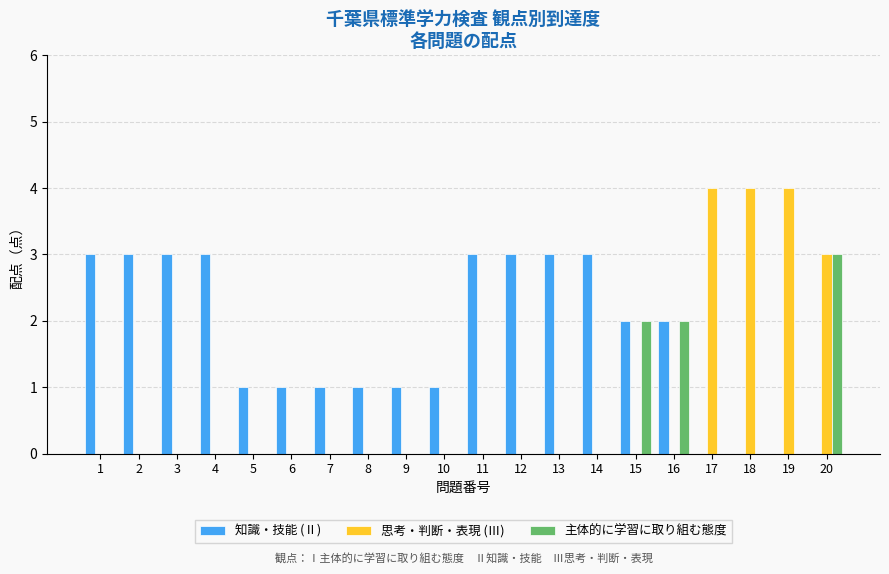

Between 9 and 11, which series saw the biggest shift?

知識・技能 (Ⅱ)